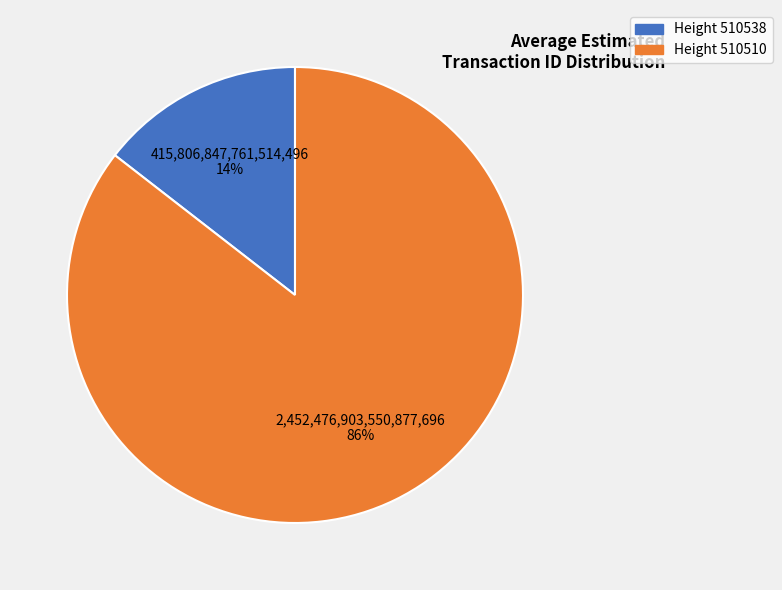

Is there a majority slice in this chart?

Yes